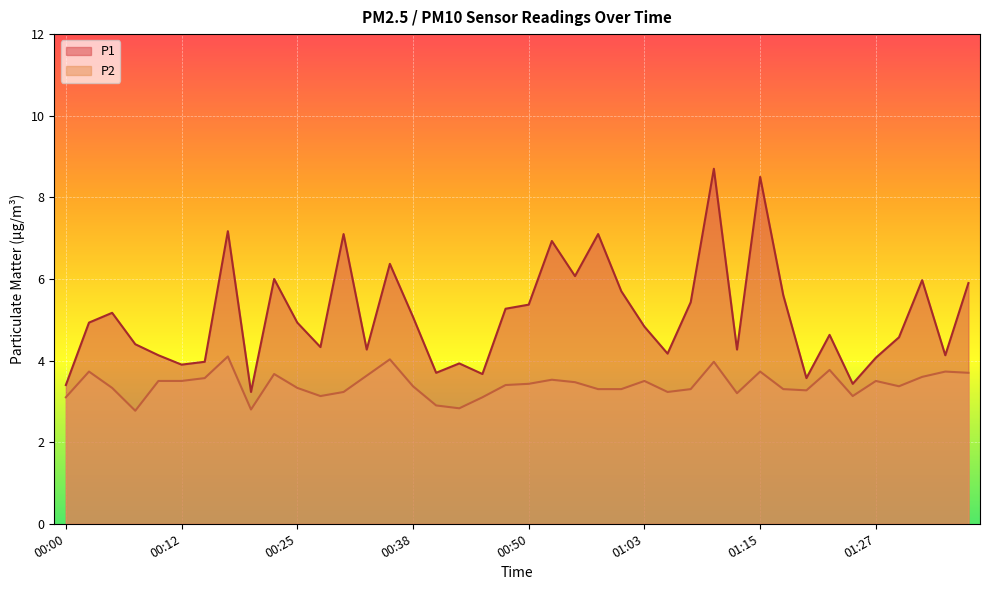

Between 00:55 and 00:50, which is larger?

00:55